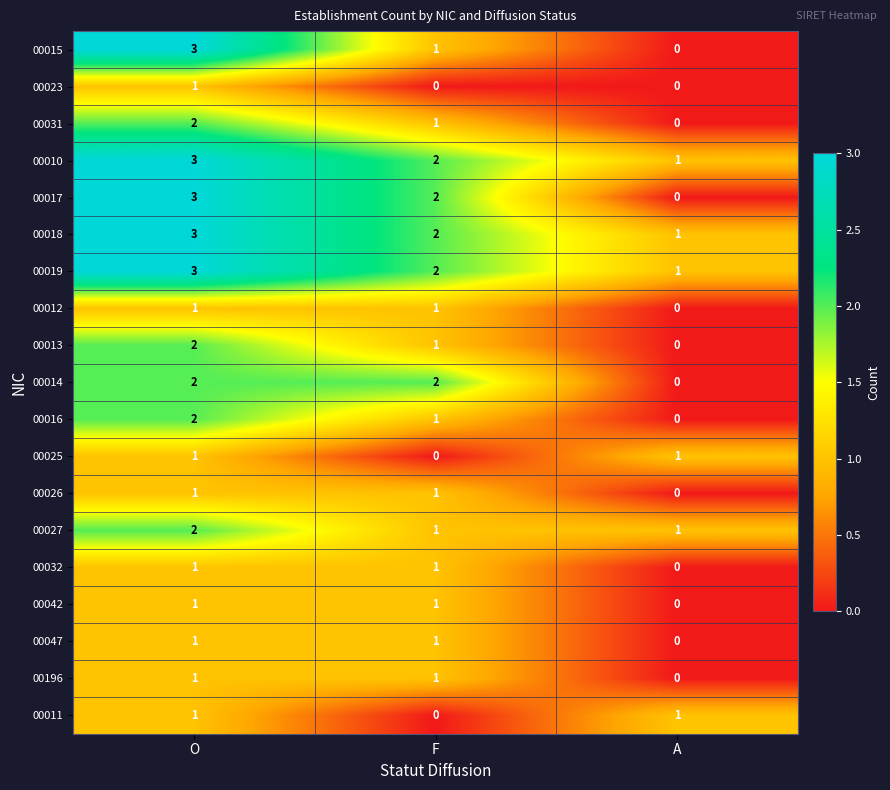

Rank the categories by 00010 value from highest to lowest.

O, F, A